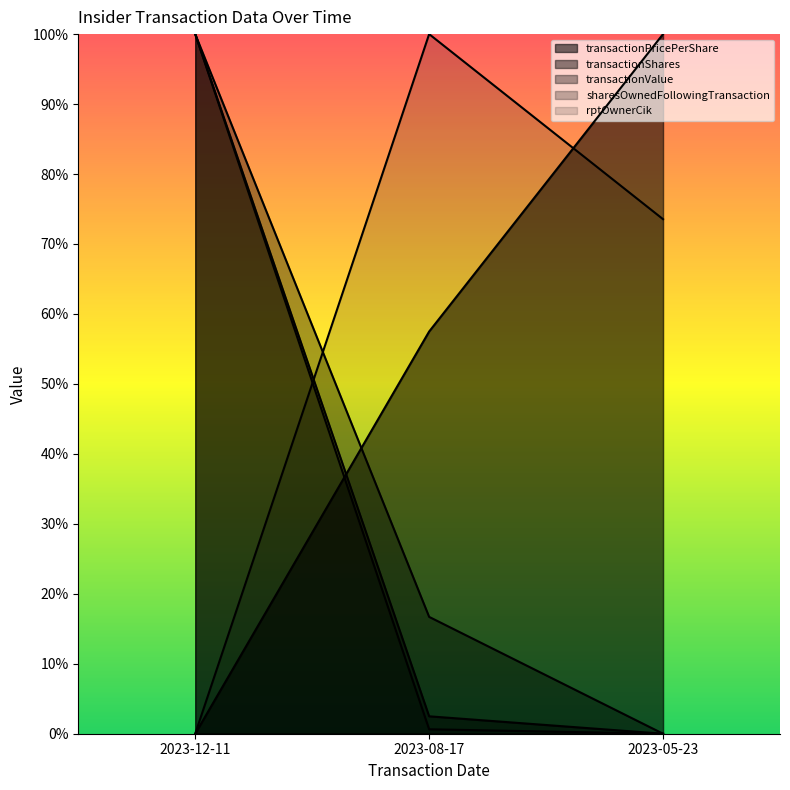

The transactionShares series shows 0.3 at 2023-12-11. True or false?

False